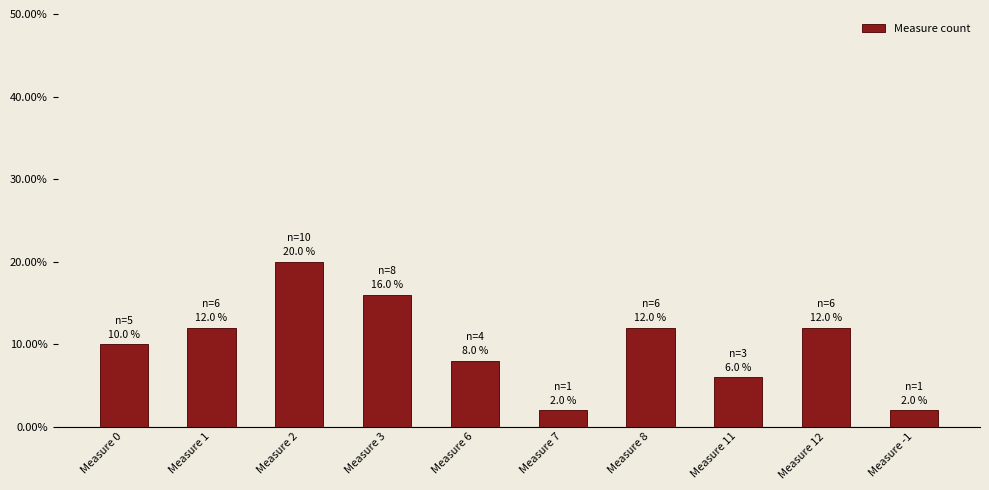

What position from the right is Measure 6?

6